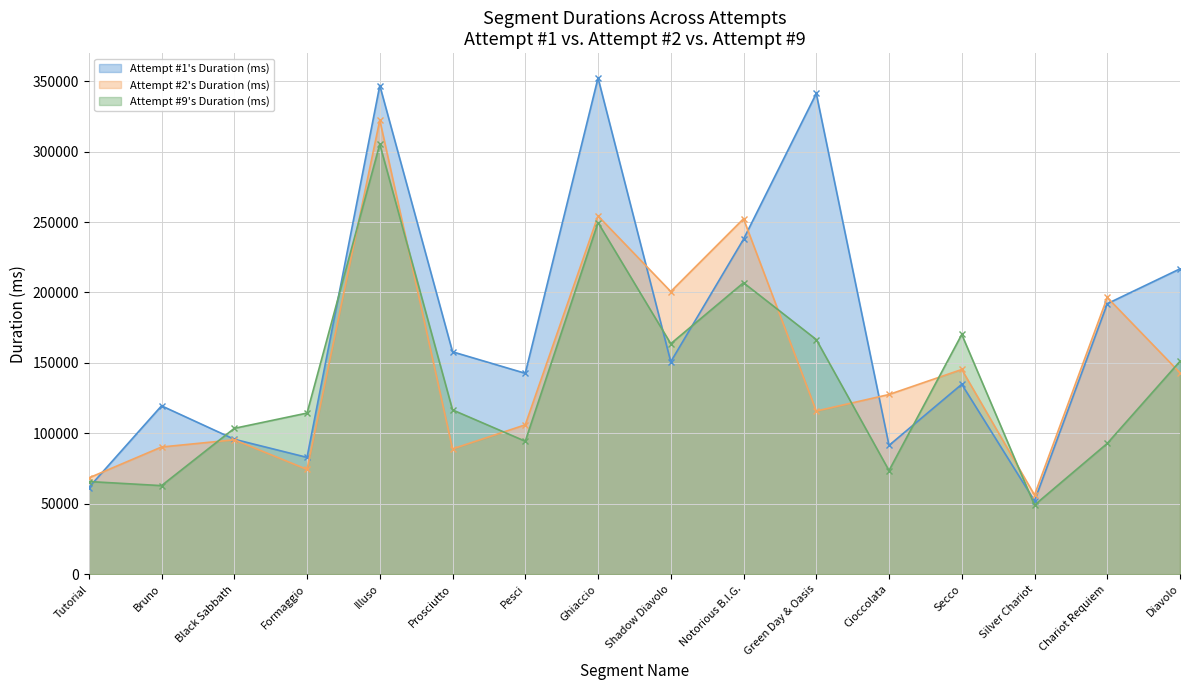

How many interior local valleys does the Attempt #1's Duration (ms) series have?

5